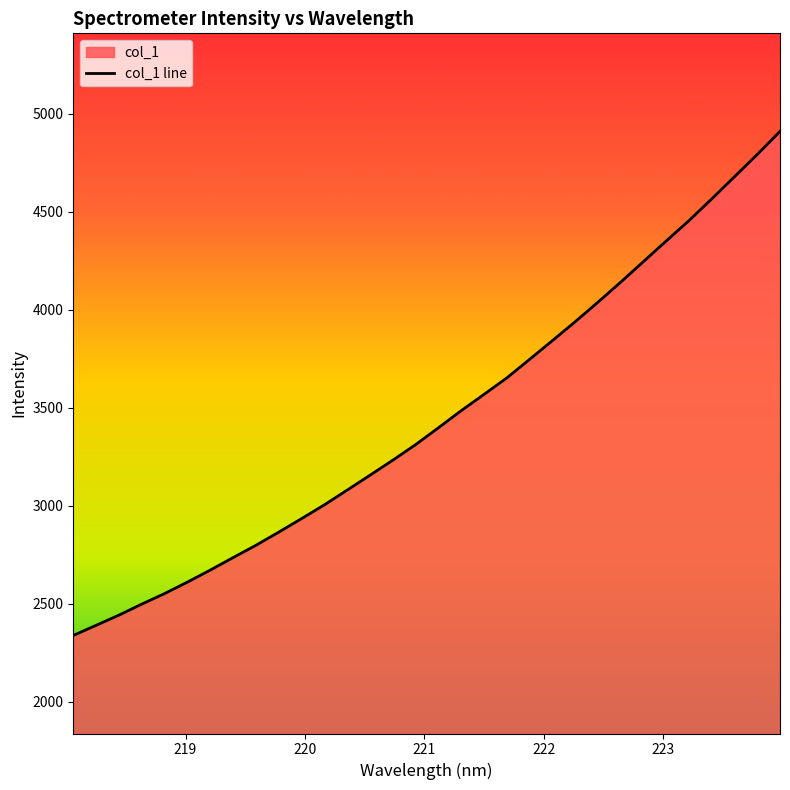

What is the difference between the values at 223.408 and 221.3083?

1079.9